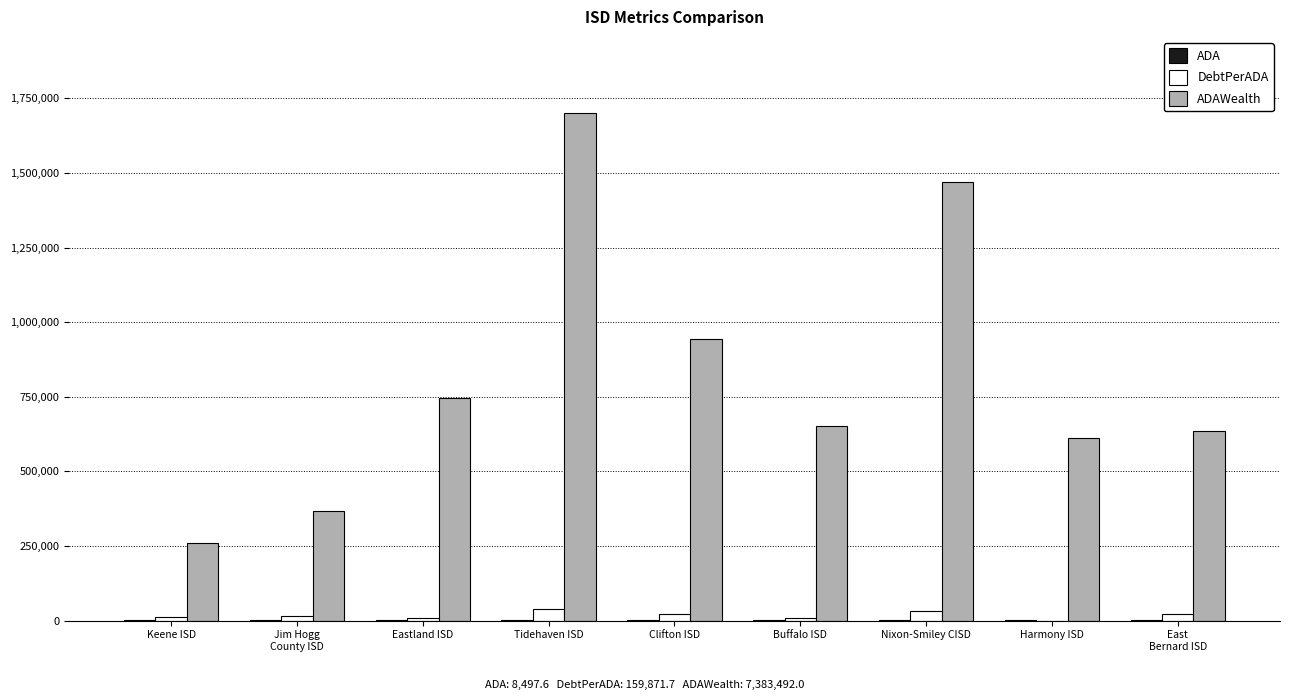

What is the greatest value displayed?

1700618.0